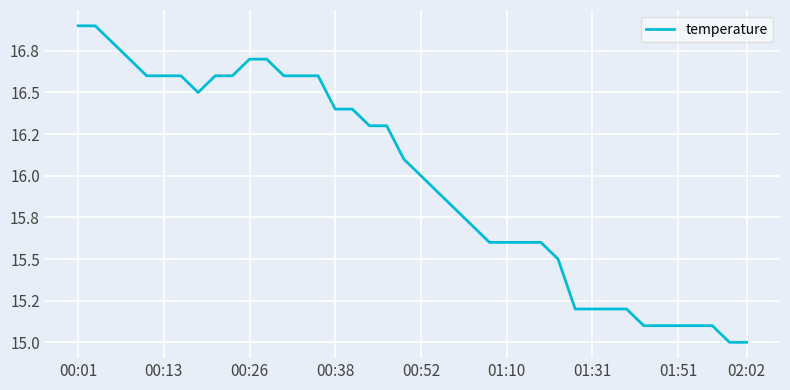

How many interior local valleys (lower than both neighbors) does the data have?

1